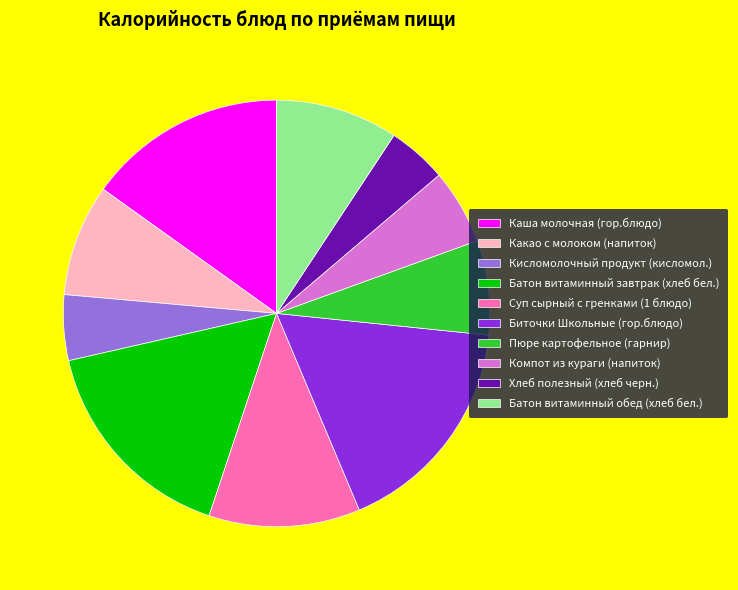

Which slice is the largest?

Биточки Школьные (гор.блюдо)